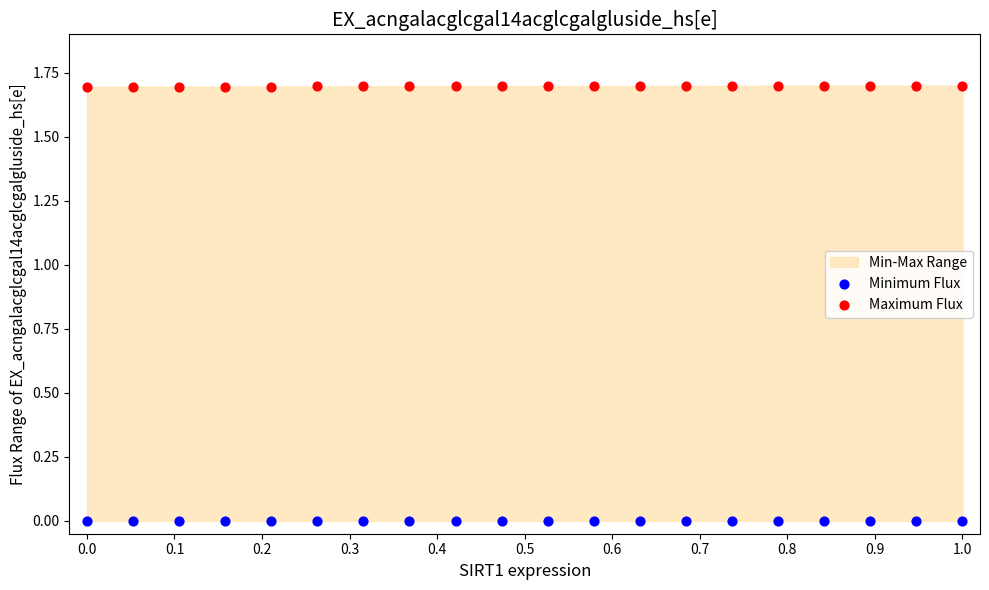

Which series contains the lowest Y value?

Minimum Flux